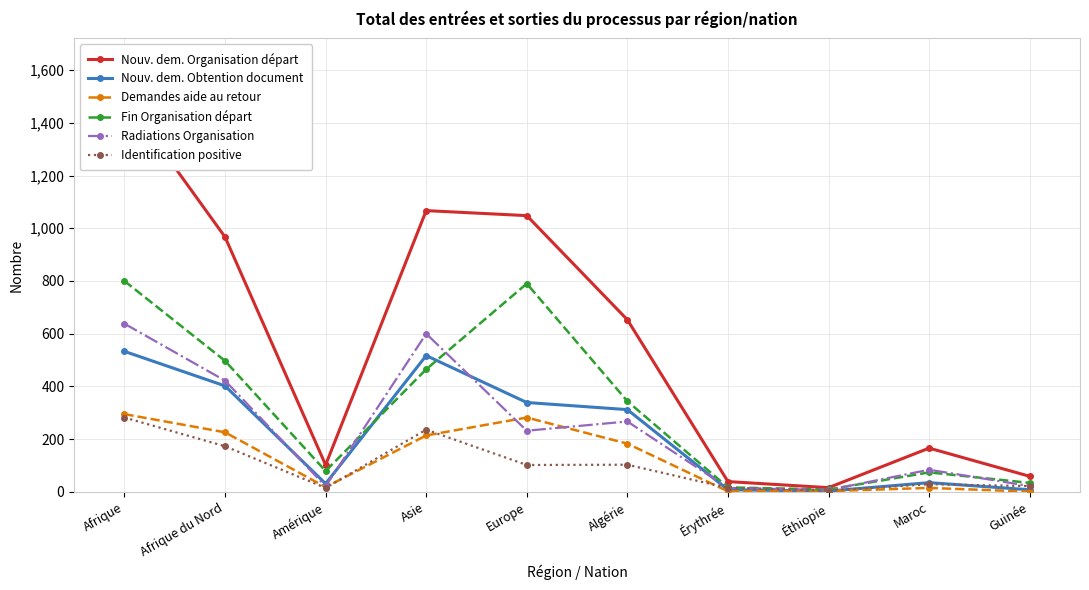

Reading right to left, transcribe all the data shown in this chart.

Nouv. dem. Organisation départ: 59	166	16	39	653	1048	1067	102	967	1496
Nouv. dem. Obtention document: 8	35	3	8	312	339	517	31	402	533
Demandes aide au retour: 1	15	3	2	183	282	214	18	226	295
Fin Organisation départ: 34	74	9	17	344	790	465	79	497	800
Radiations Organisation: 22	84	7	15	267	232	600	21	422	638
Identification positive: 22	29	5	15	103	102	236	15	173	282